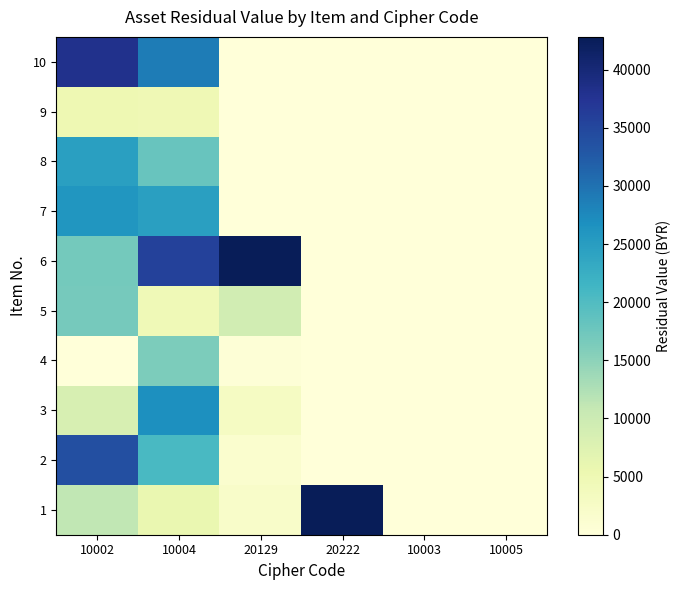

Reading left to right, what are all the values shown in this chart?

1: 10002=11165.4	10004=5702.0	20129=2096.0	20222=42816.6	10003=0.0	10005=0.0
2: 10002=33929.6	10004=20733.0	20129=1496.4	20222=0.0	10003=0.0	10005=0.0
3: 10002=8402.9	10004=26809.9	20129=2937.2	20222=0.0	10003=0.0	10005=0.0
4: 10002=0.0	10004=16362.8	20129=500.5	20222=0.0	10003=0.0	10005=0.0
5: 10002=16741.1	10004=4669.0	20129=9259.2	20222=0.0	10003=0.0	10005=0.0
6: 10002=16900.9	10004=35766.6	20129=42816.6	20222=0.0	10003=0.0	10005=0.0
7: 10002=26037.1	10004=24677.2	20129=0.0	20222=0.0	10003=0.0	10005=0.0
8: 10002=24620.9	10004=17931.8	20129=0.0	20222=0.0	10003=0.0	10005=0.0
9: 10002=5028.4	10004=4711.2	20129=0.0	20222=0.0	10003=0.0	10005=0.0
10: 10002=38039.7	10004=28873.8	20129=0.0	20222=0.0	10003=0.0	10005=0.0